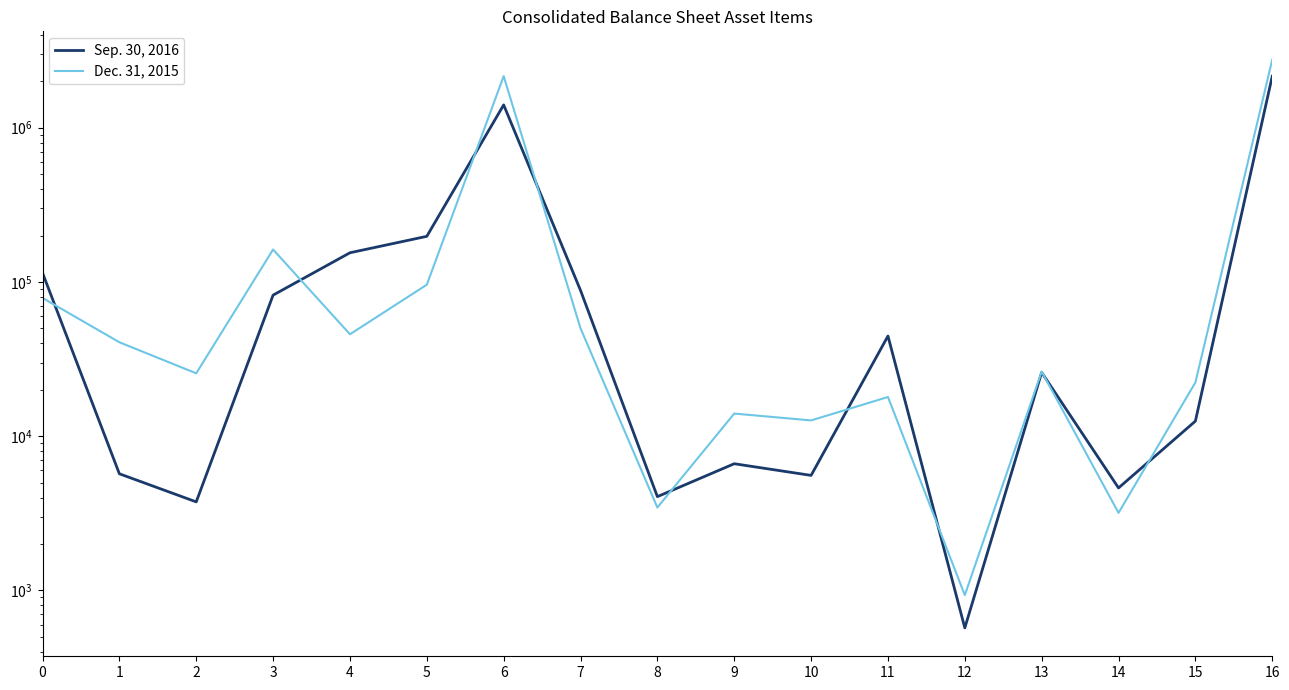

What is the lowest value of the Dec. 31, 2015 series?

931